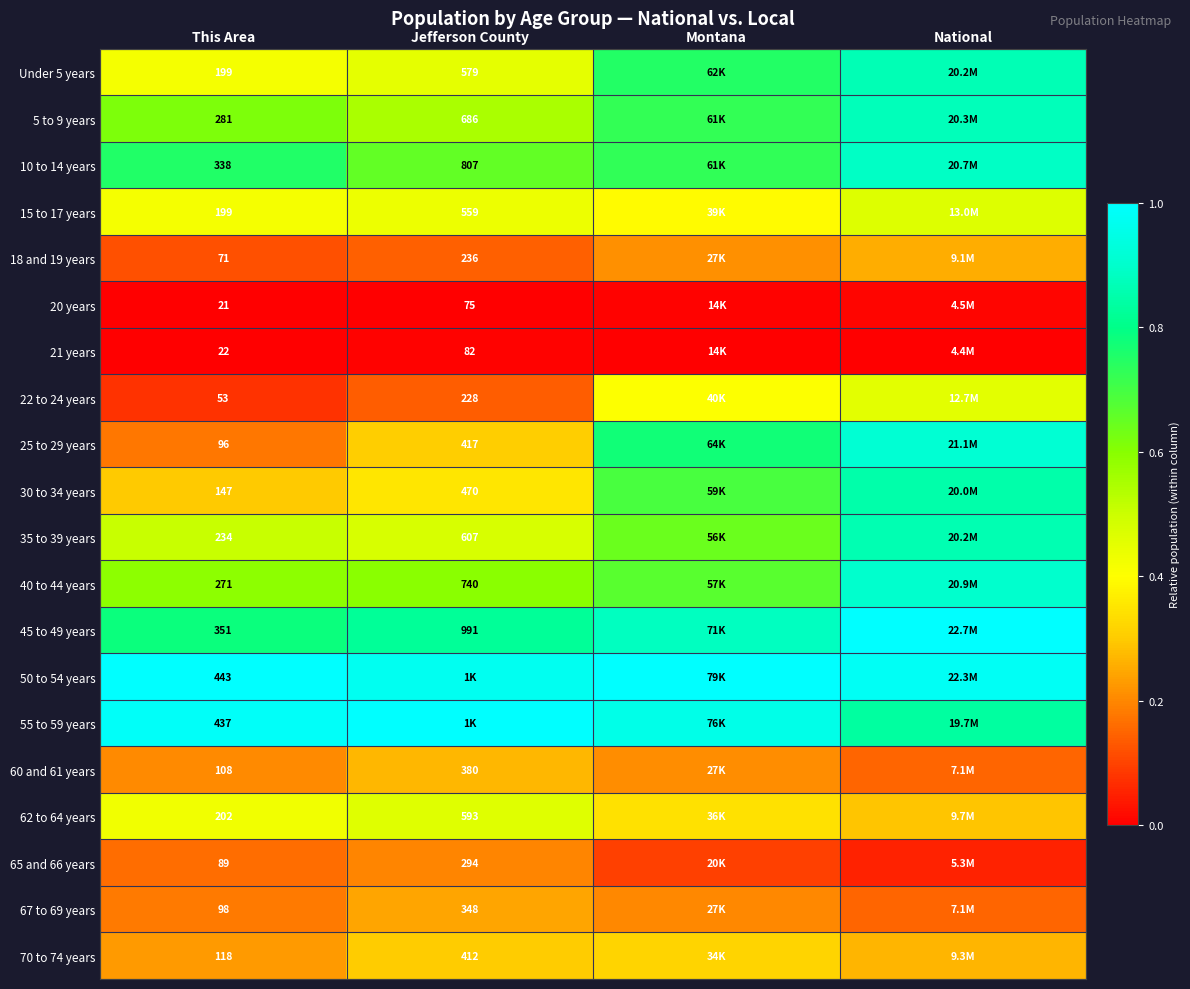

Count the number of categories in the chart.

4